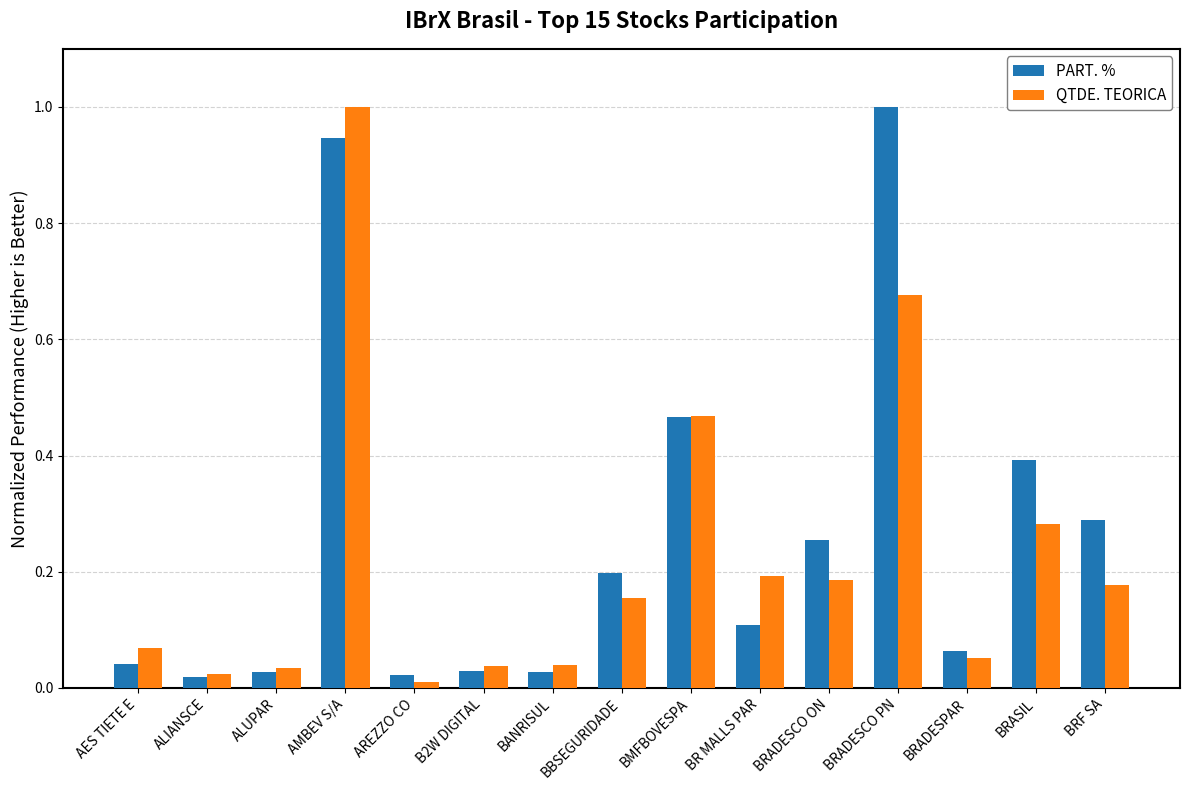

Rank the series by their average value, from lowest to highest.

QTDE. TEORICA, PART. %